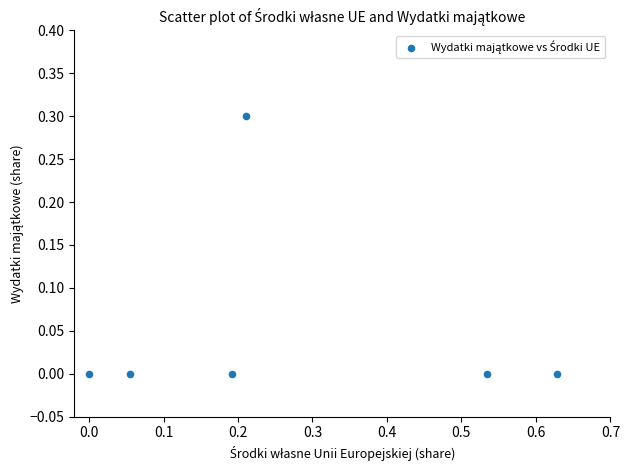

What is the average X value?

0.3